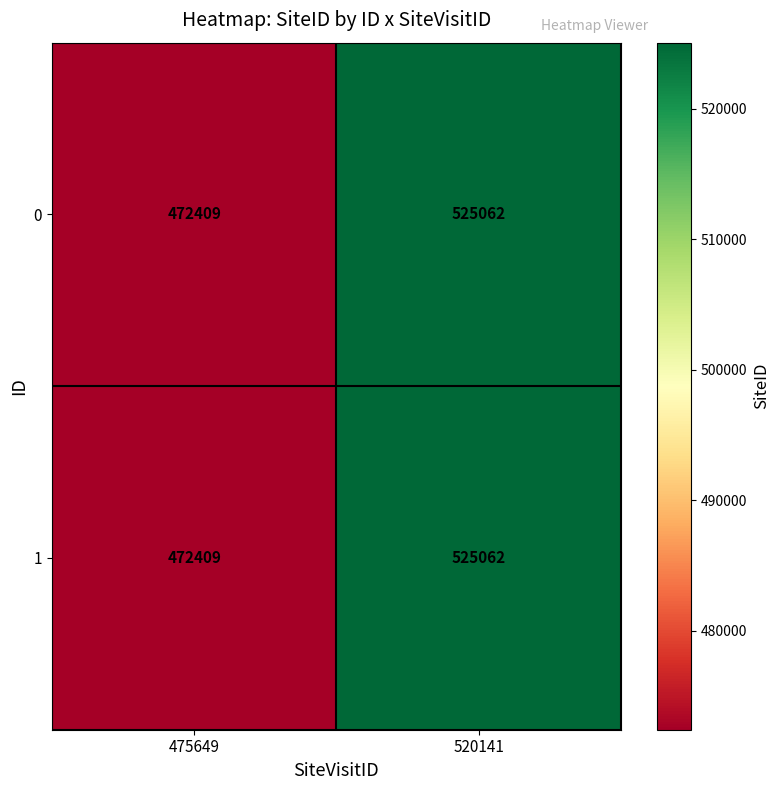

Reading left to right, what are all the values shown in this chart?

0: 475649=472409	520141=525062
1: 475649=472409	520141=525062